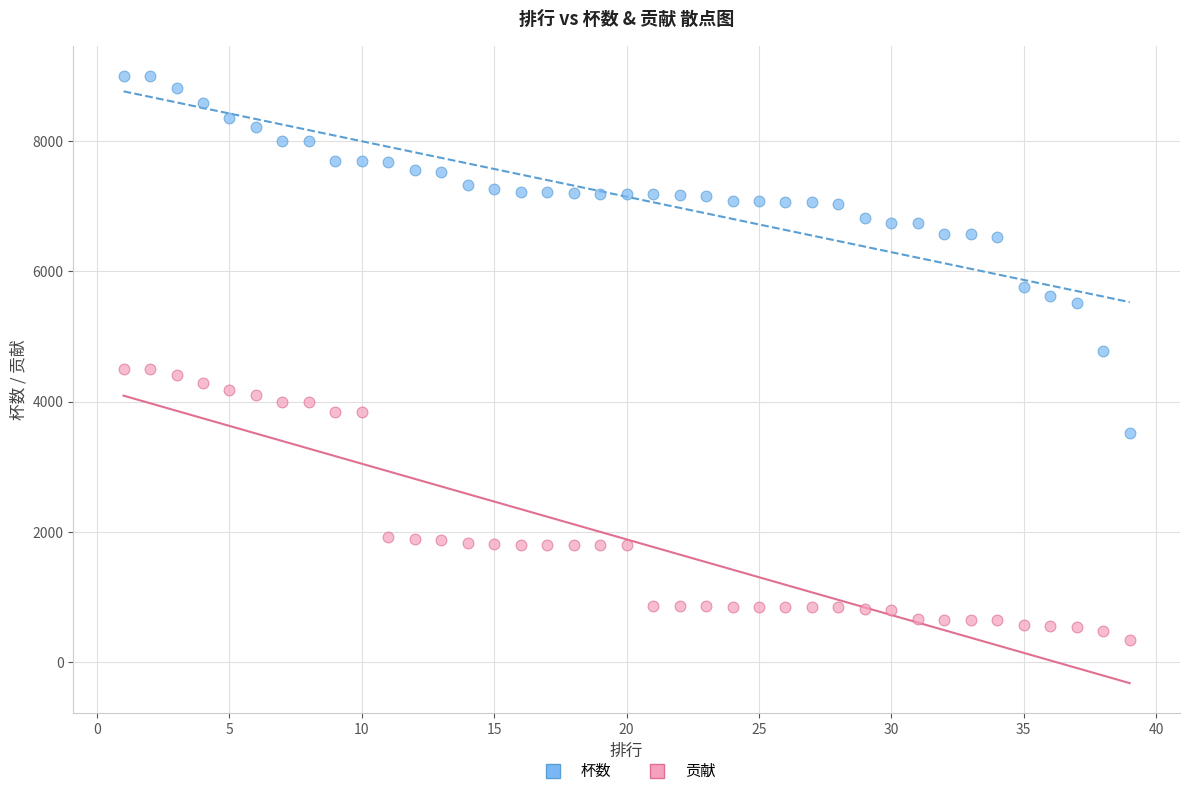

Which series has the widest spread of Y values?

杯数